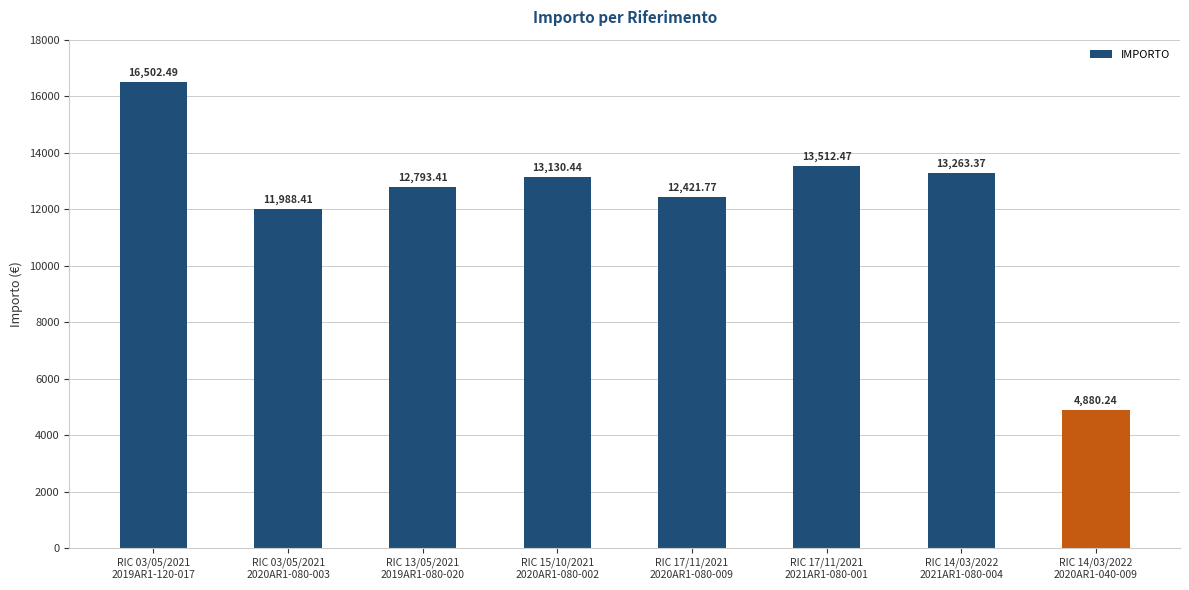

What is the label of the 6th bar from the right?

RIC 13/05/2021
2019AR1-080-020